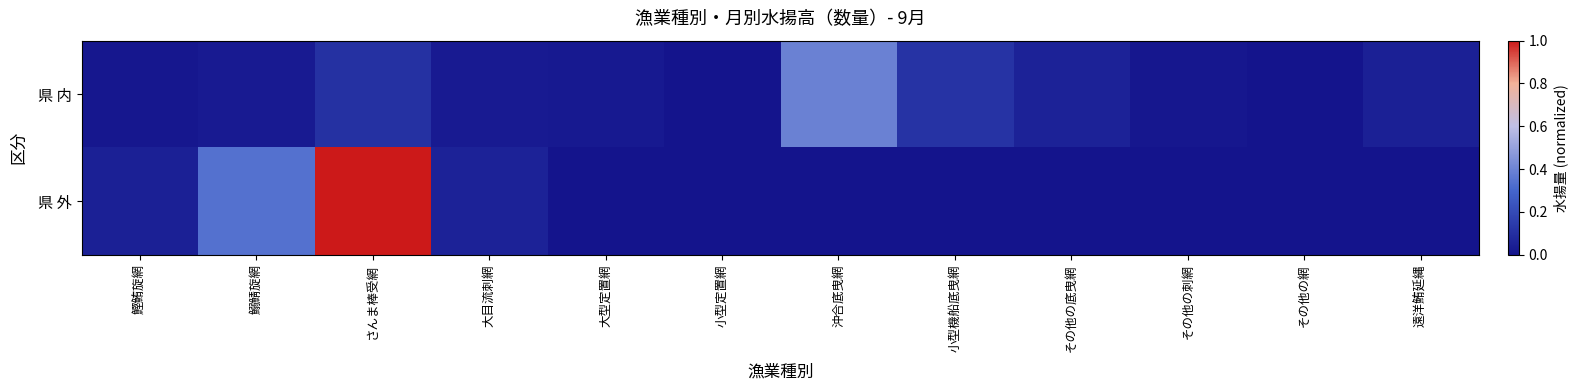

At which category does the chart reach its peak across all series?

さんま棒受網